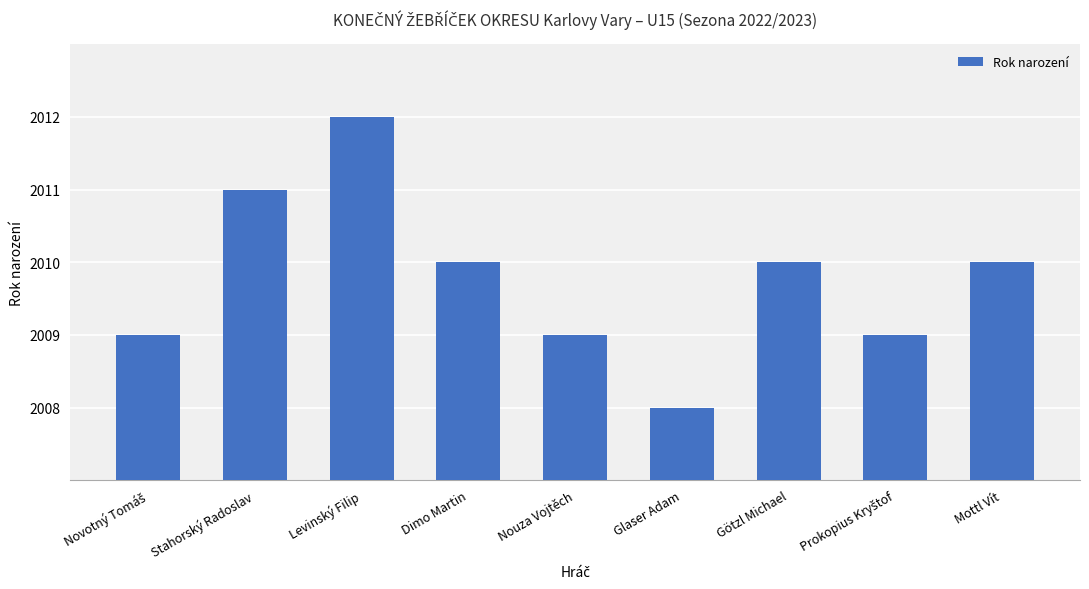

True or false: the data shows 1255 at Levinský Filip.

False